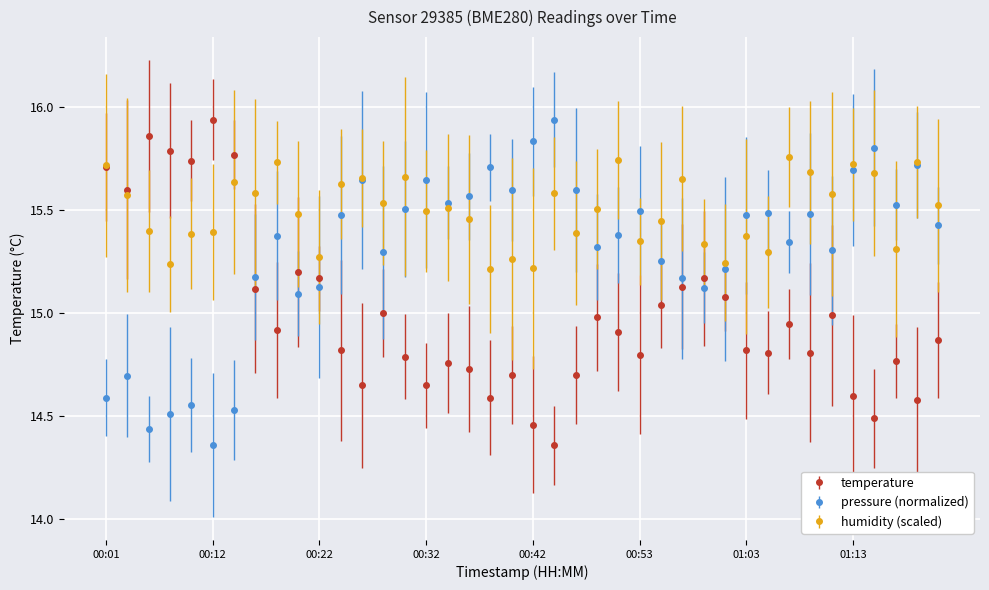

How many interior local peaks does the temperature series have?

11